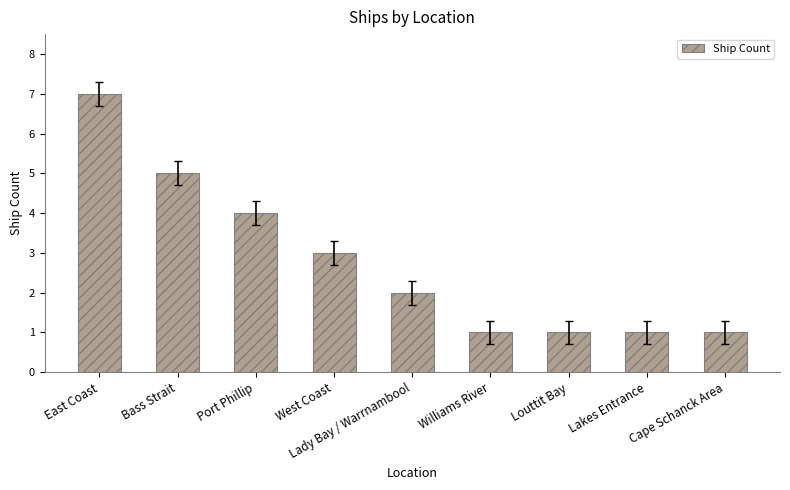

What is the label of the 8th bar from the left?

Lakes Entrance